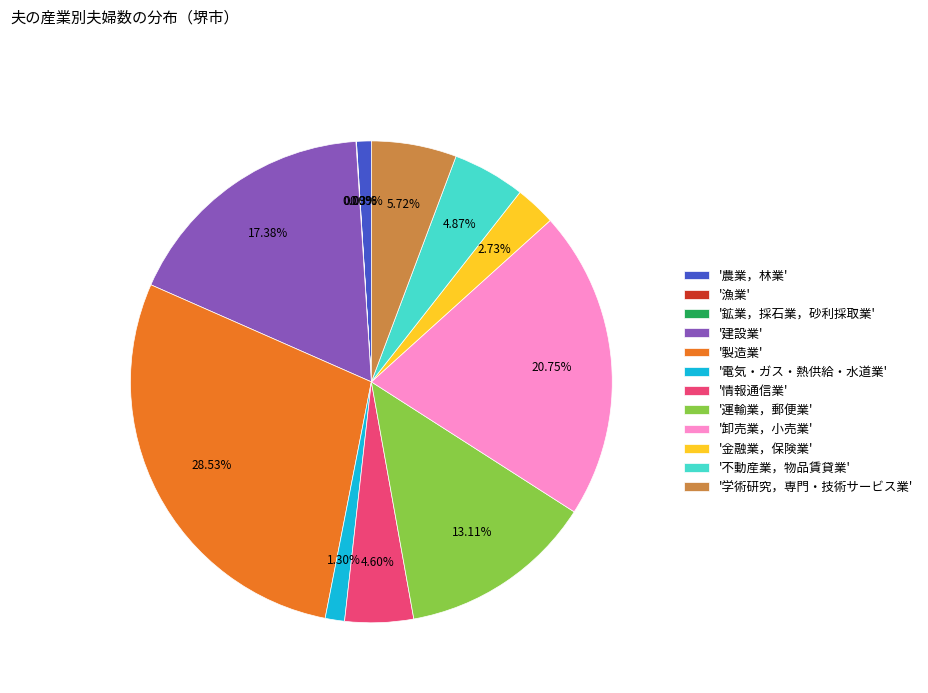

Combined, do '情報通信業' and '卸売業，小売業' account for over 50%?

No